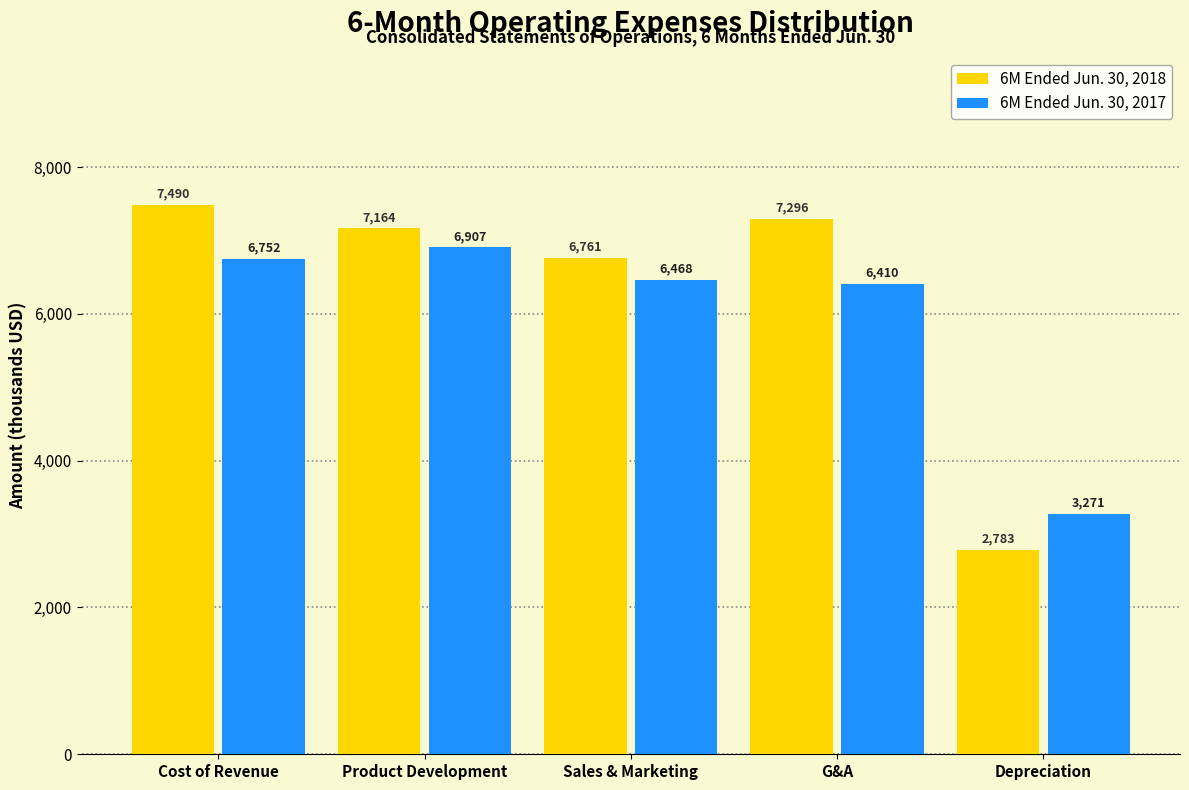

Reading left to right, extract all data points from this chart.

6M Ended Jun. 30, 2018: 7490	7164	6761	7296	2783
6M Ended Jun. 30, 2017: 6752	6907	6468	6410	3271